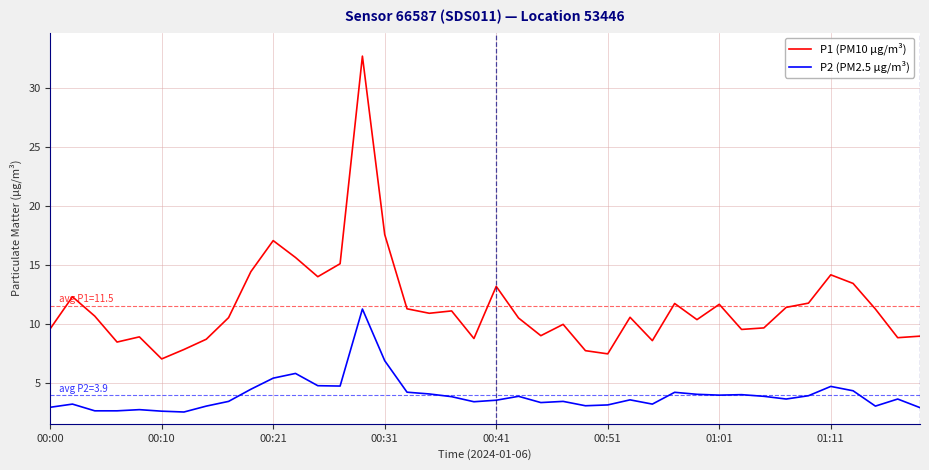

True or false: P1 (PM10 µg/m³) and P2 (PM2.5 µg/m³) intersect in this chart.

False